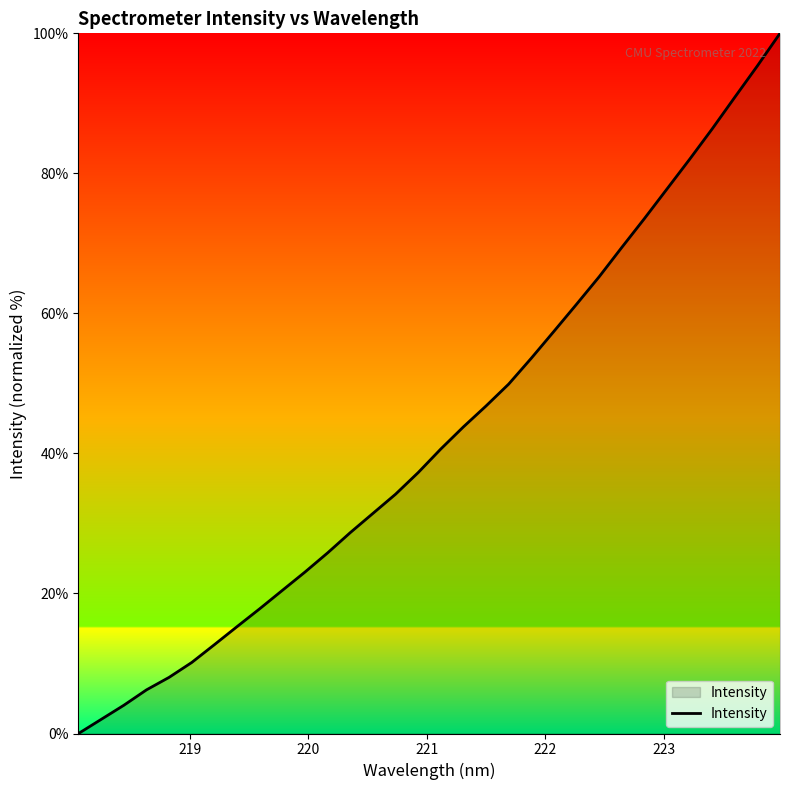

What is the difference between the maximum and minimum values?

100.0